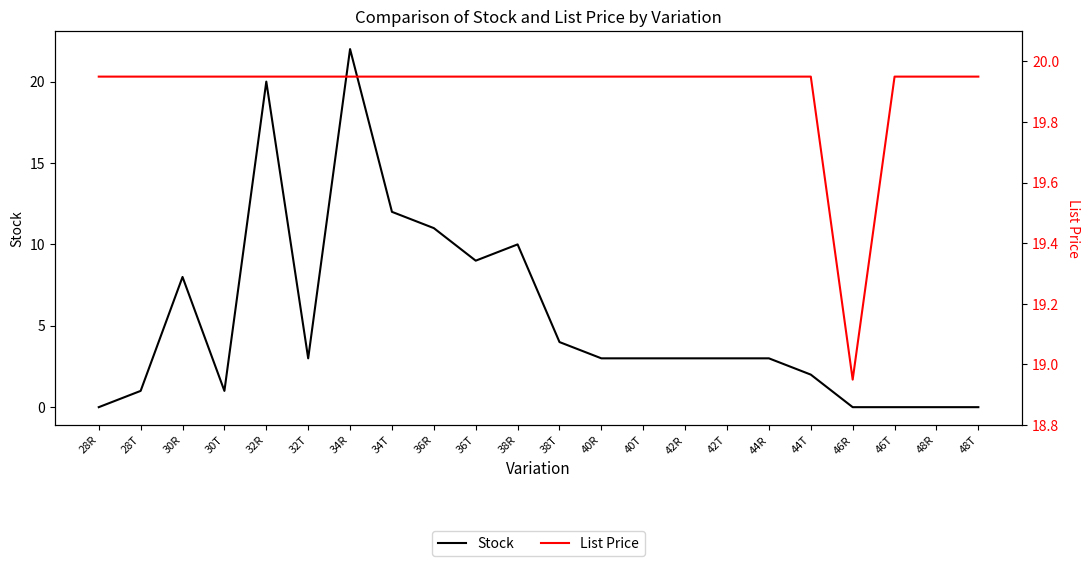

At which label is List Price closest to 19?

46R